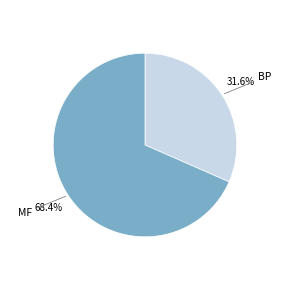

Is there a majority slice in this chart?

Yes